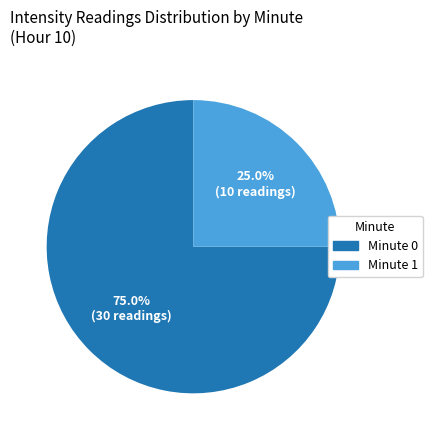

Is there any slice that represents more than half of the pie?

Yes